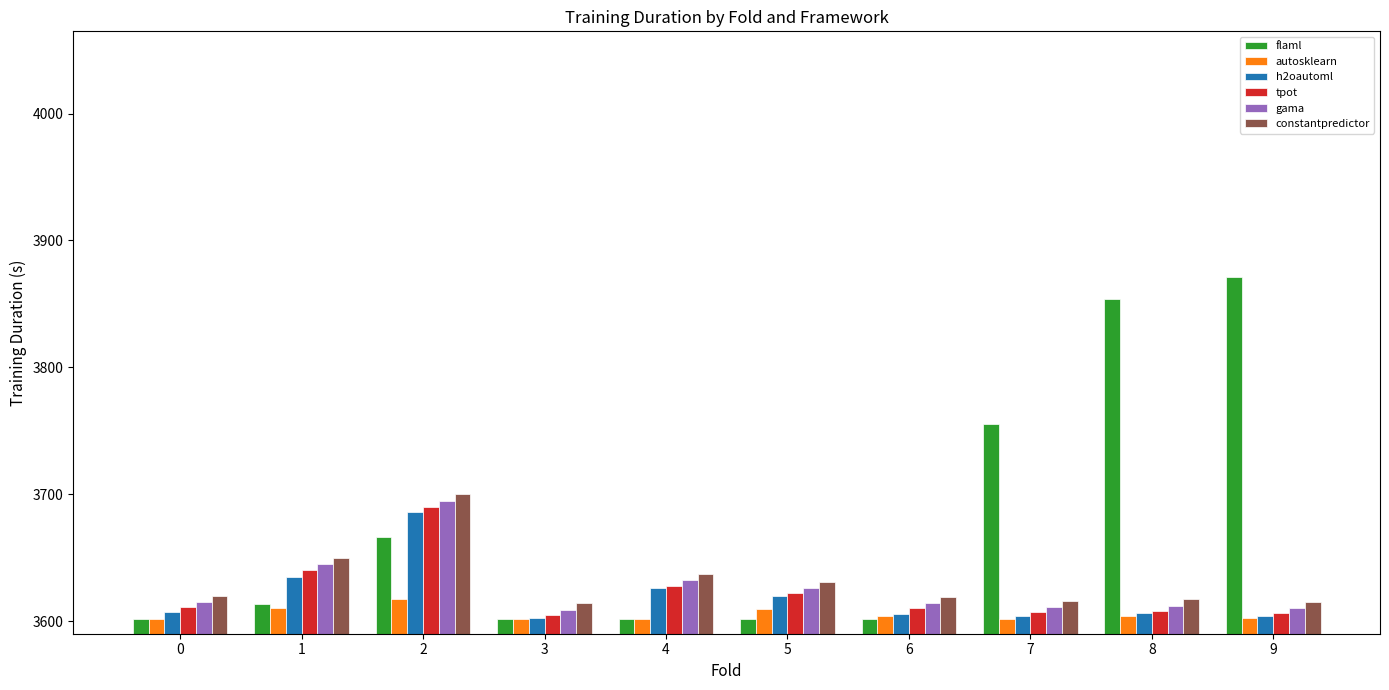

What is the total value across all series at 5?

21709.6